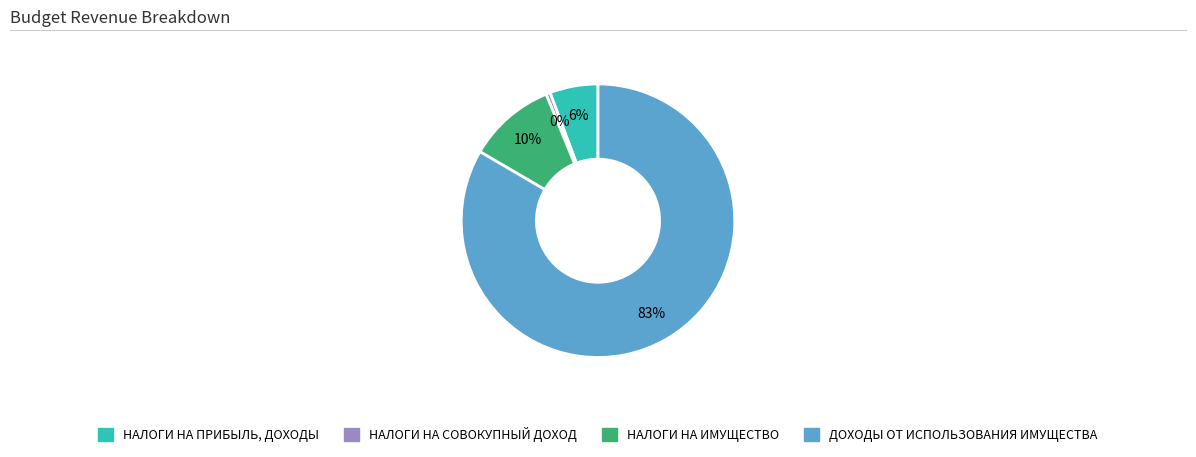

How many slices are in this pie chart?

4